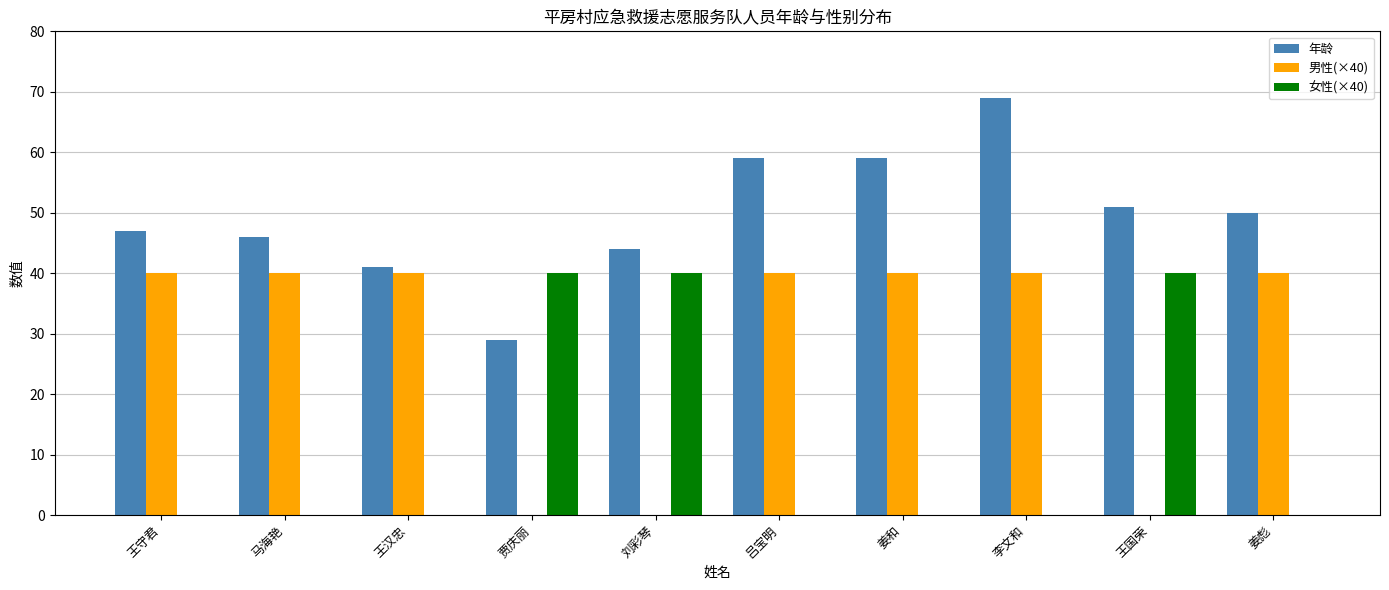

How many groups of bars are there?

10